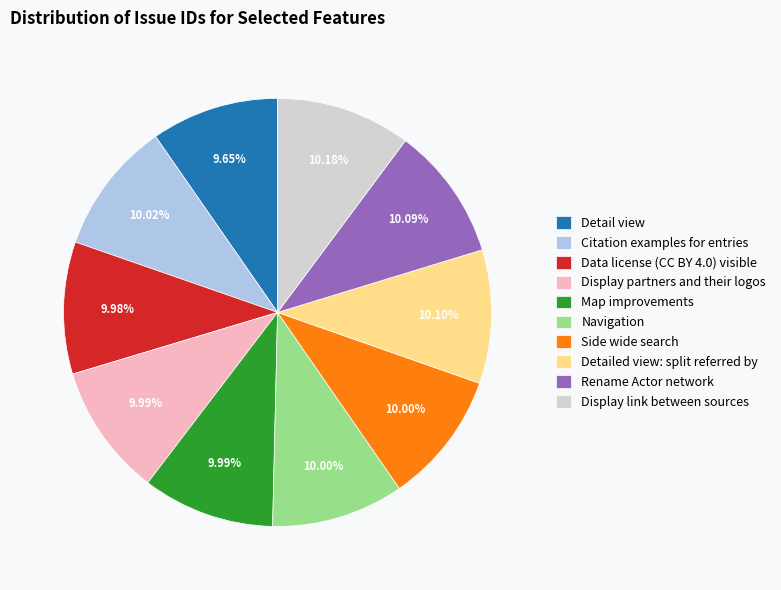

What percentage is the Side wide search slice, to the nearest percent?

10%